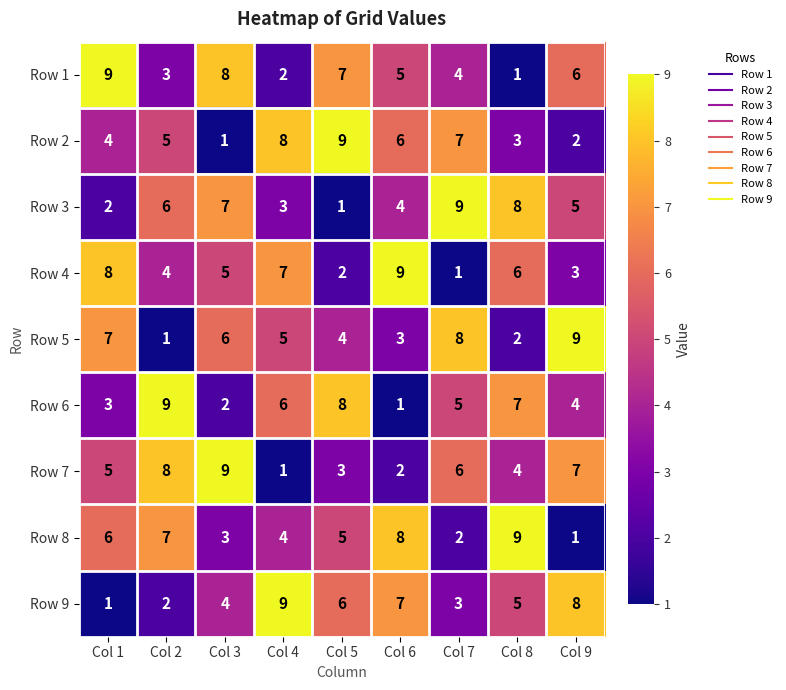

Which series changed the most between Col 6 and Col 9?

Row 8